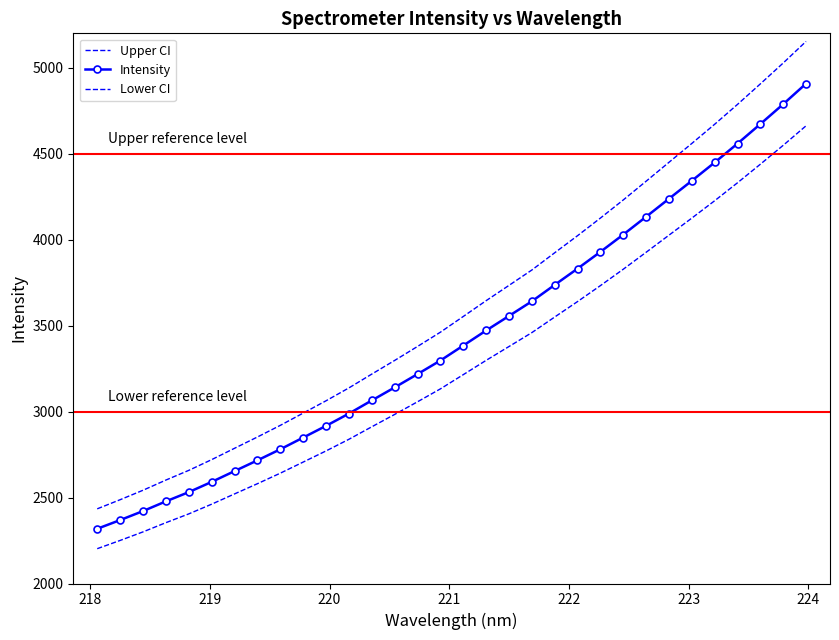

What are all the series names shown in the legend?

Upper CI, Intensity, Lower CI